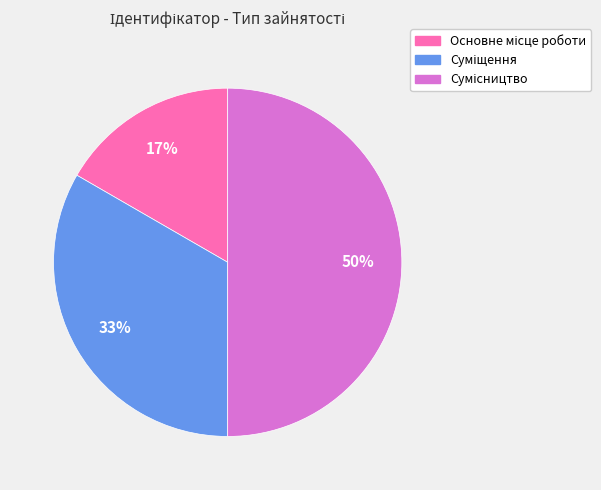

To the nearest percent, what is the difference between the largest and smallest slice percentages?

33%